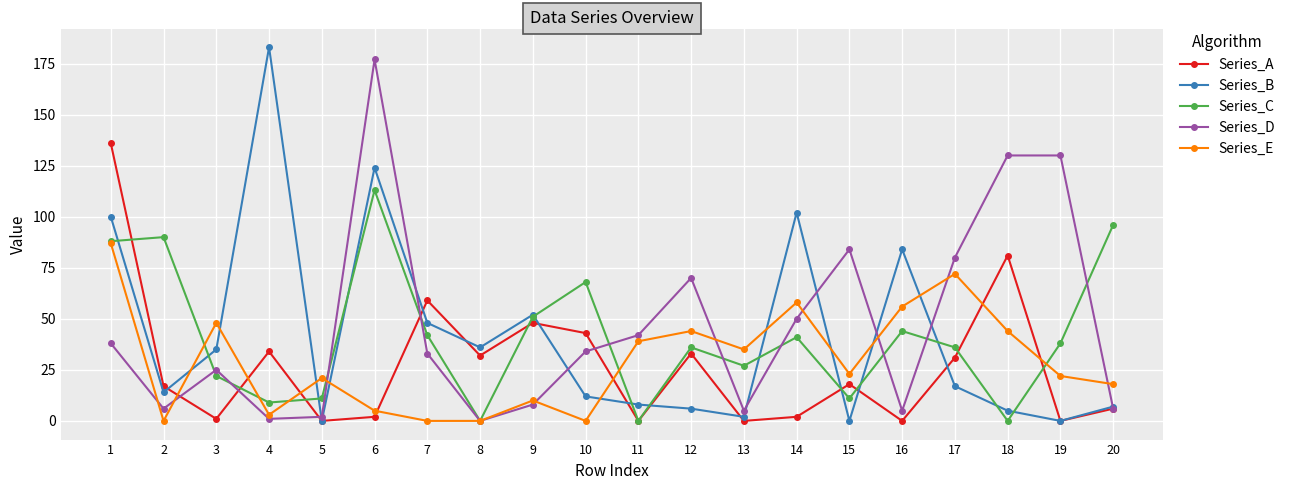

Does the chart have visible grid lines?

Yes